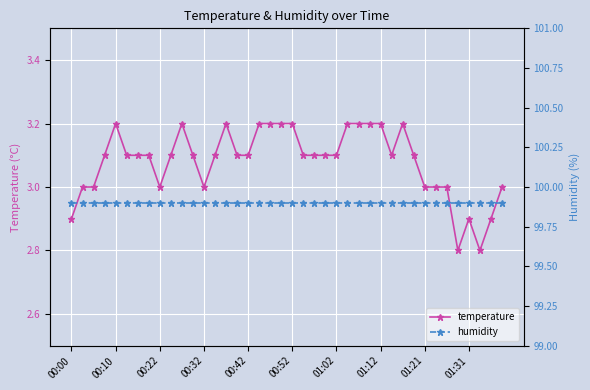

True or false: temperature and humidity cross at least once.

False